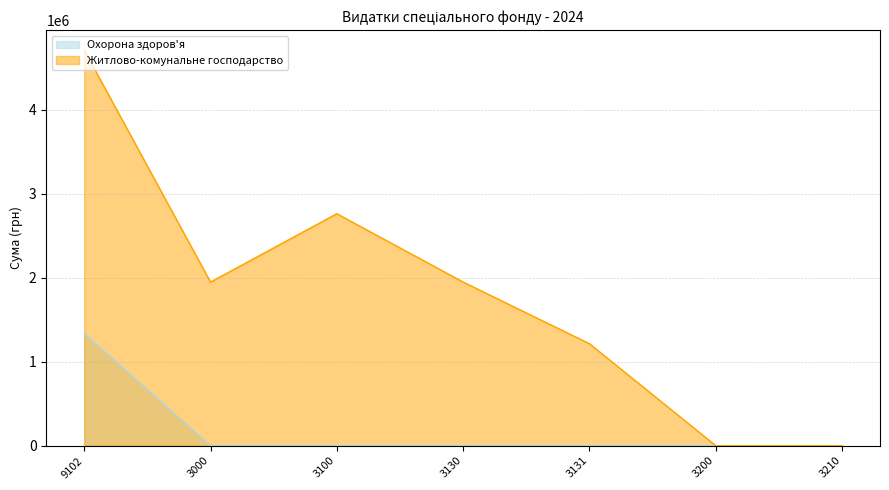

True or false: Житлово-комунальне господарство and Охорона здоров'я intersect in this chart.

False